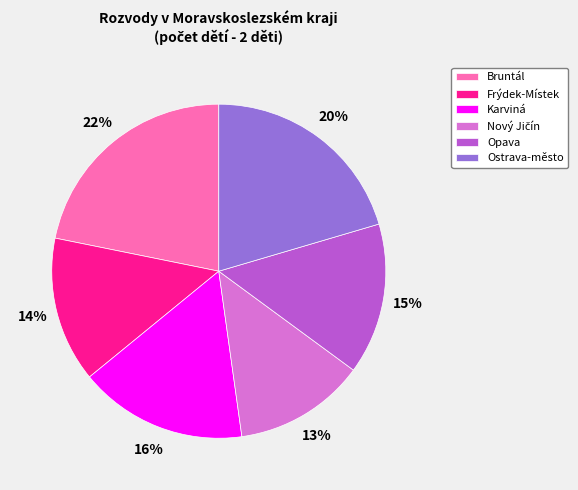

To the nearest percent, what is the average slice percentage?

17%